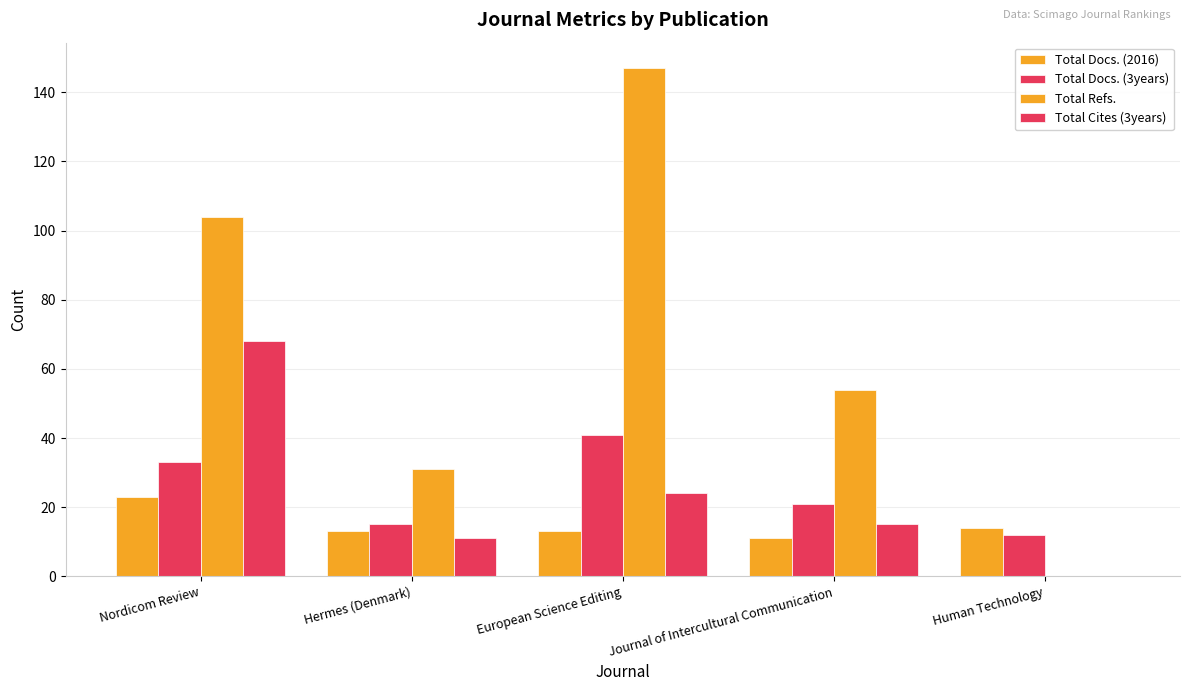

Which series has the widest spread of values?

Total Refs.